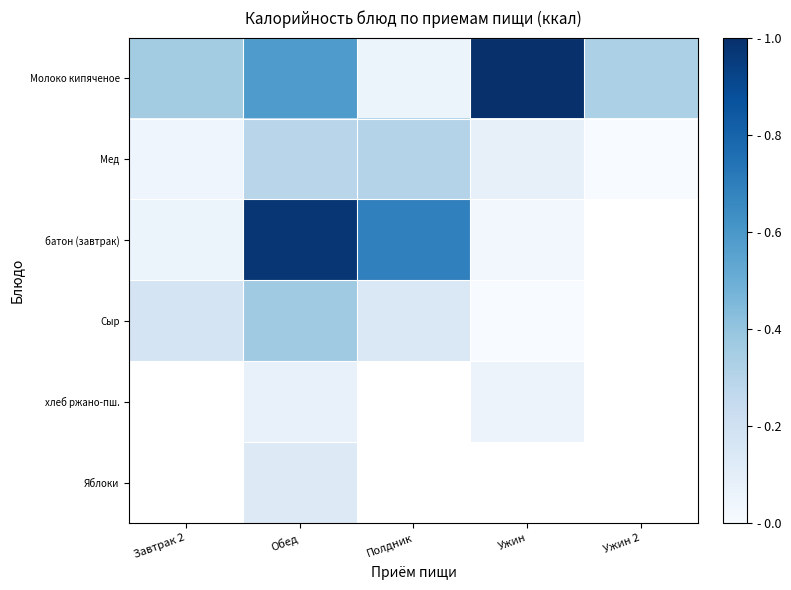

Which series has the largest total across all categories?

Молоко кипяченое